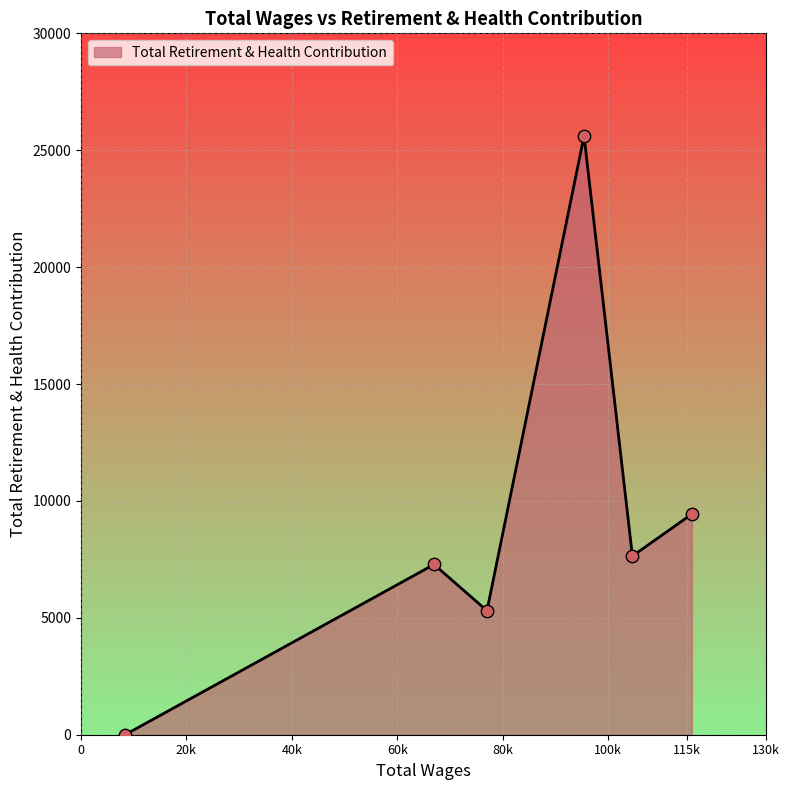

What is the difference between the maximum and minimum values?

25609